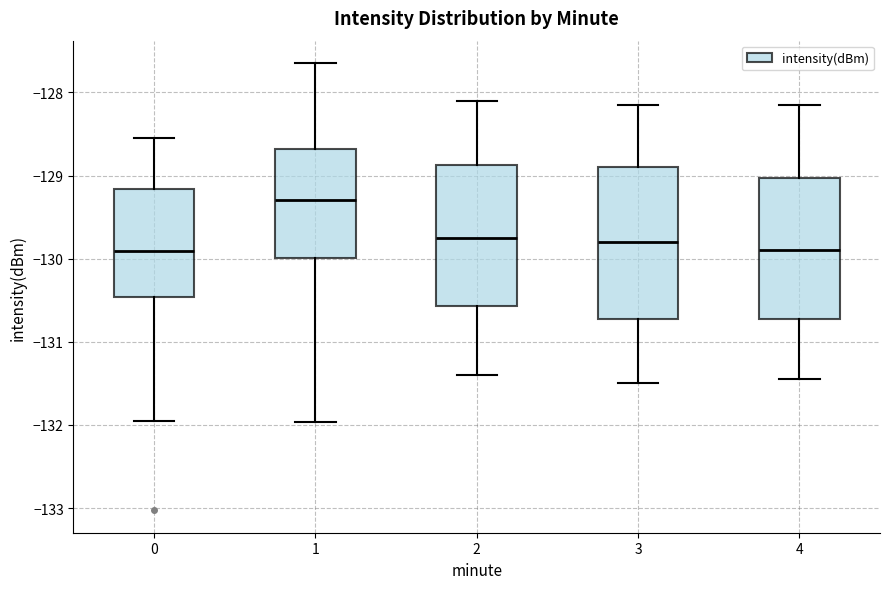

Comparing the boxes themselves (not the whiskers), which one is the tallest?

3